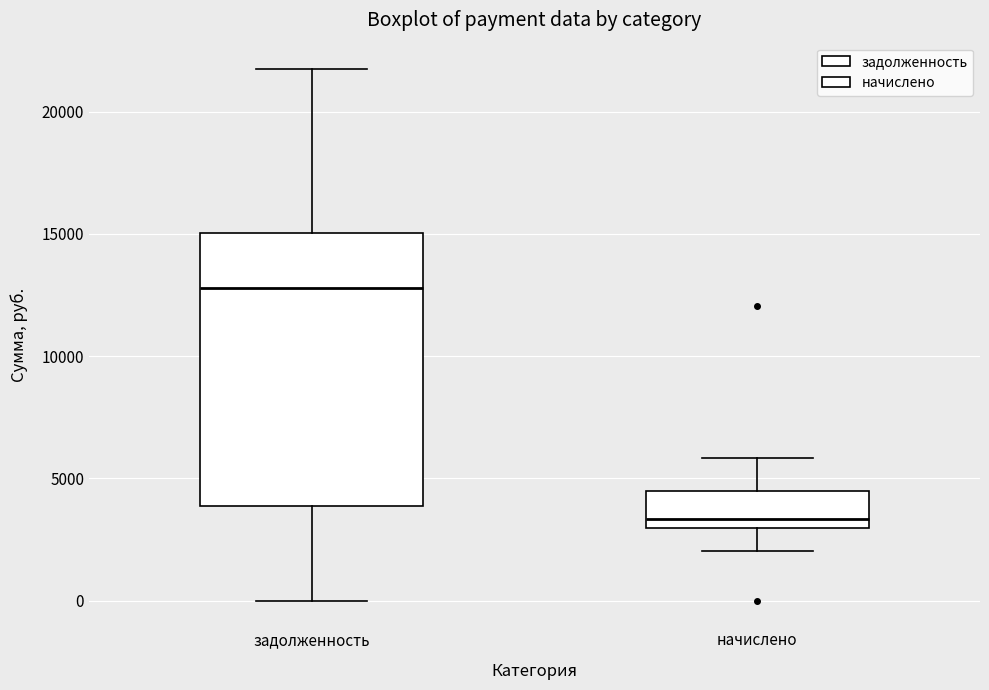

Reading left to right, transcribe this box plot: for each box, give where its median line is, the range the box spans, and where its two whiskers end, as read against the y-axis. The values are not printed on the chart, so give them approximately, as read against the axis.

задолженность: median 13000, box 4000 to 15000, whiskers 0 to 21500
начислено: median 3500, box 3000 to 4500, whiskers 2000 to 6000